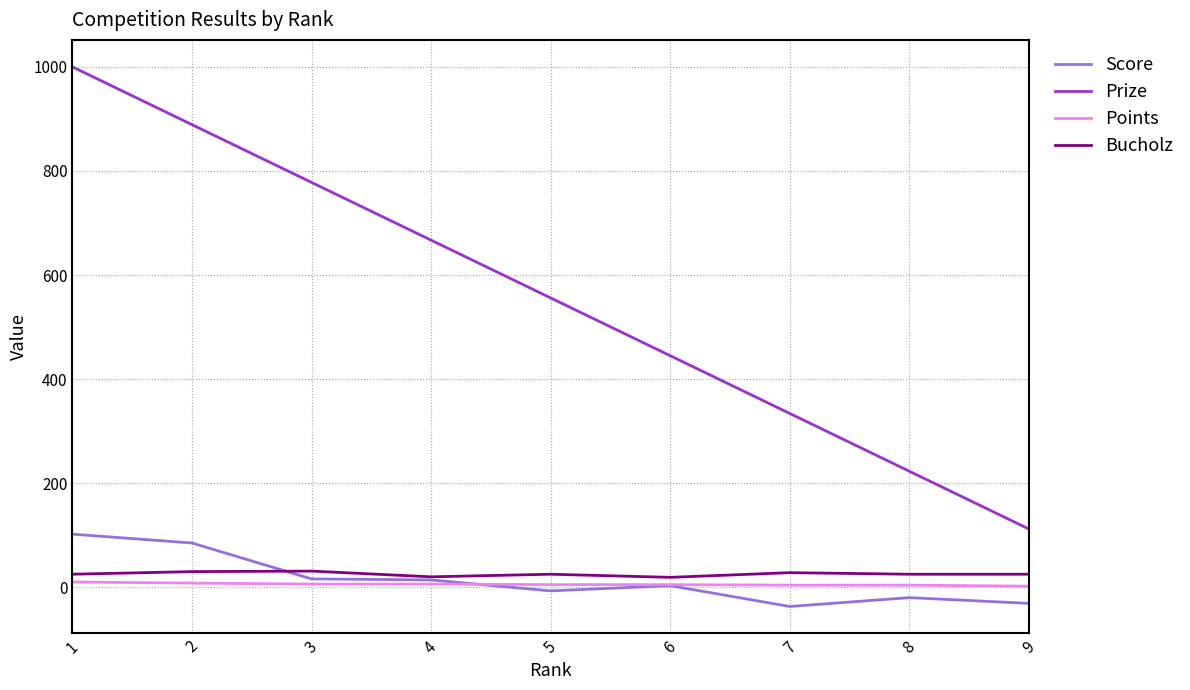

How many series are shown in this chart?

4